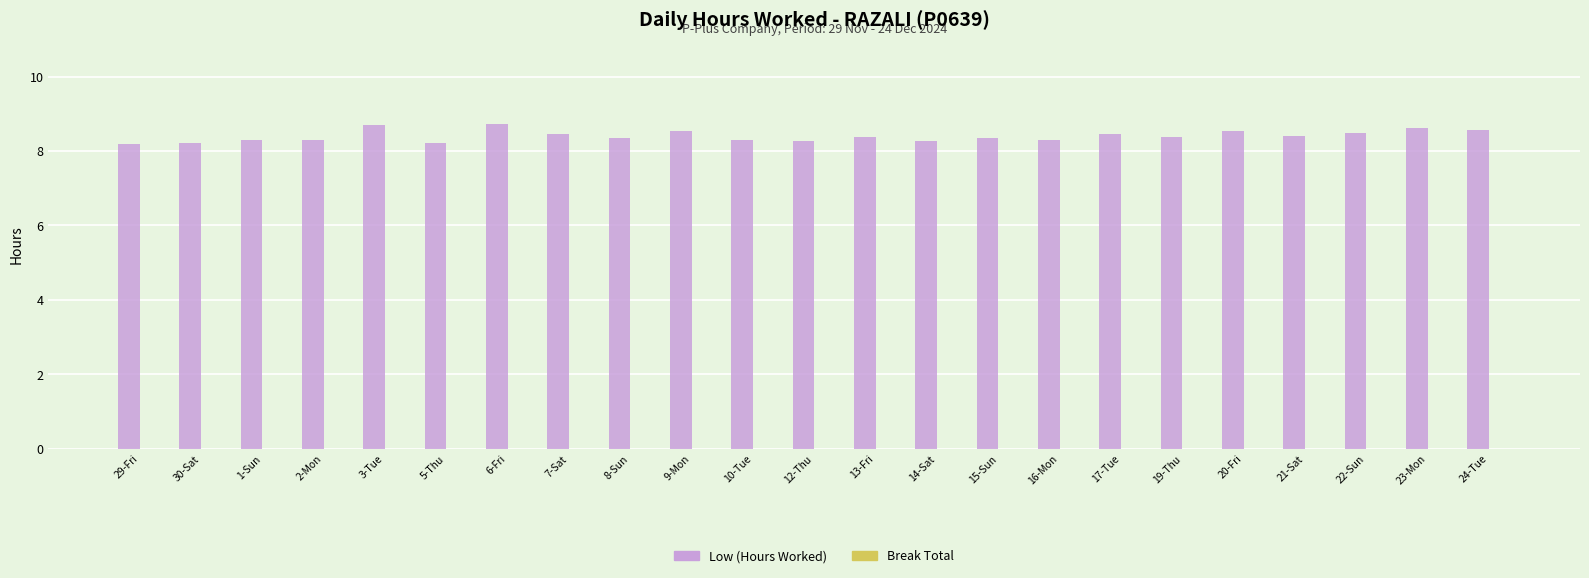

What is the minimum value shown in the chart?

8.2